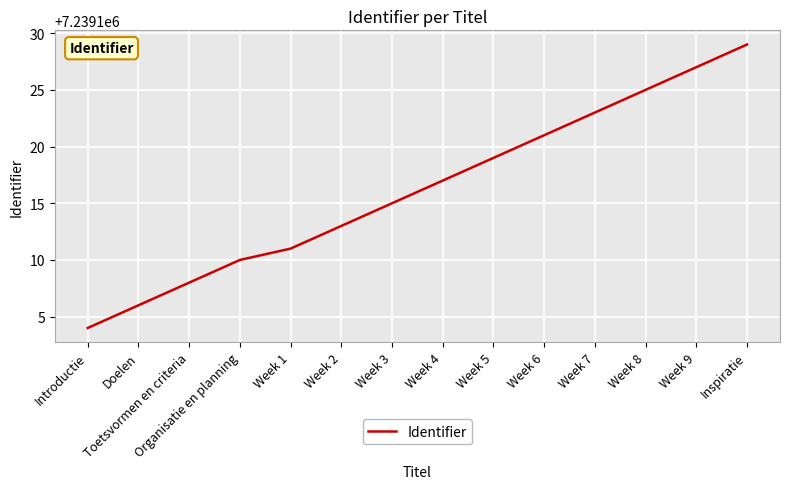

What is the sum of the values at Week 2 and Toetsvormen en criteria?

14478221